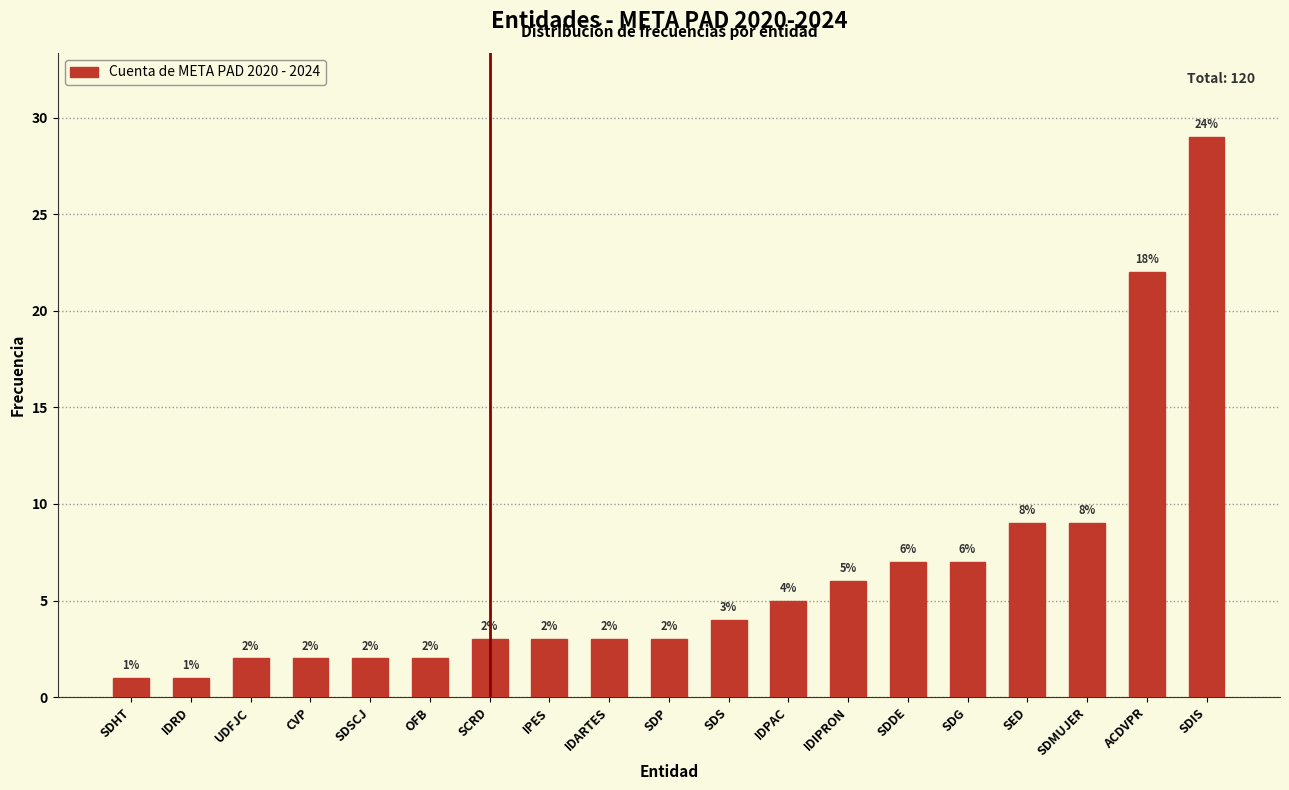

Reading right to left, list all the values displayed in this chart.

SDIS=29	ACDVPR=22	SDMUJER=9	SED=9	SDG=7	SDDE=7	IDIPRON=6	IDPAC=5	SDS=4	SDP=3	IDARTES=3	IPES=3	SCRD=3	OFB=2	SDSCJ=2	CVP=2	UDFJC=2	IDRD=1	SDHT=1